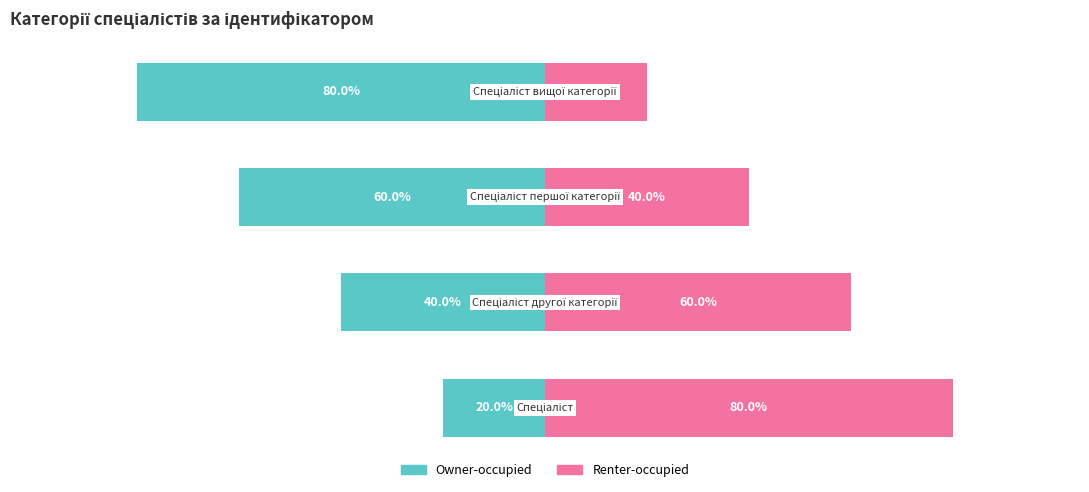

Are the bars horizontal?

Yes